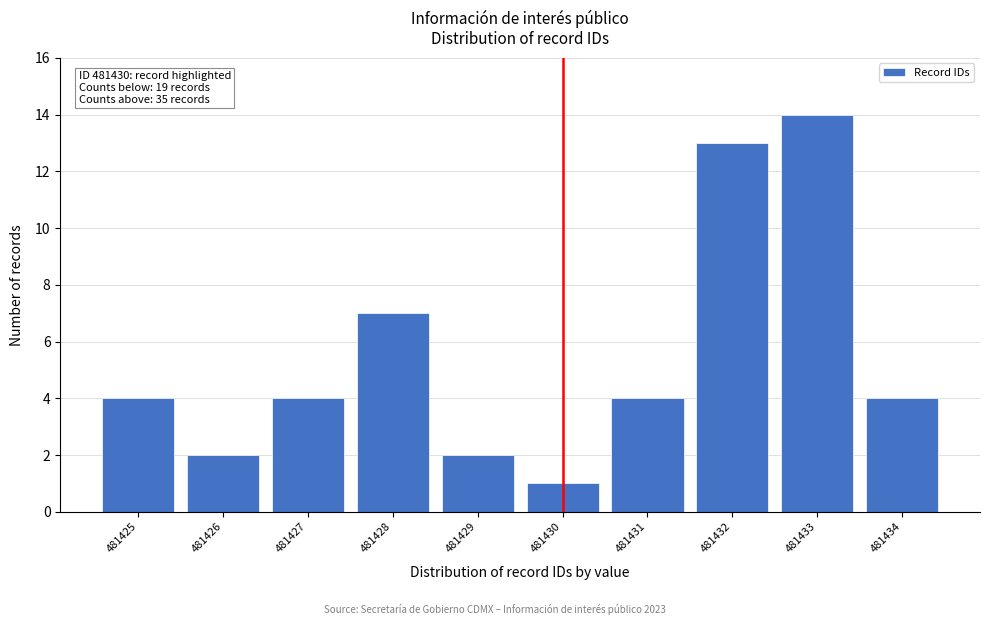

Reading left to right, extract all data points from this chart.

481425=4	481426=2	481427=4	481428=7	481429=2	481430=1	481431=4	481432=13	481433=14	481434=4